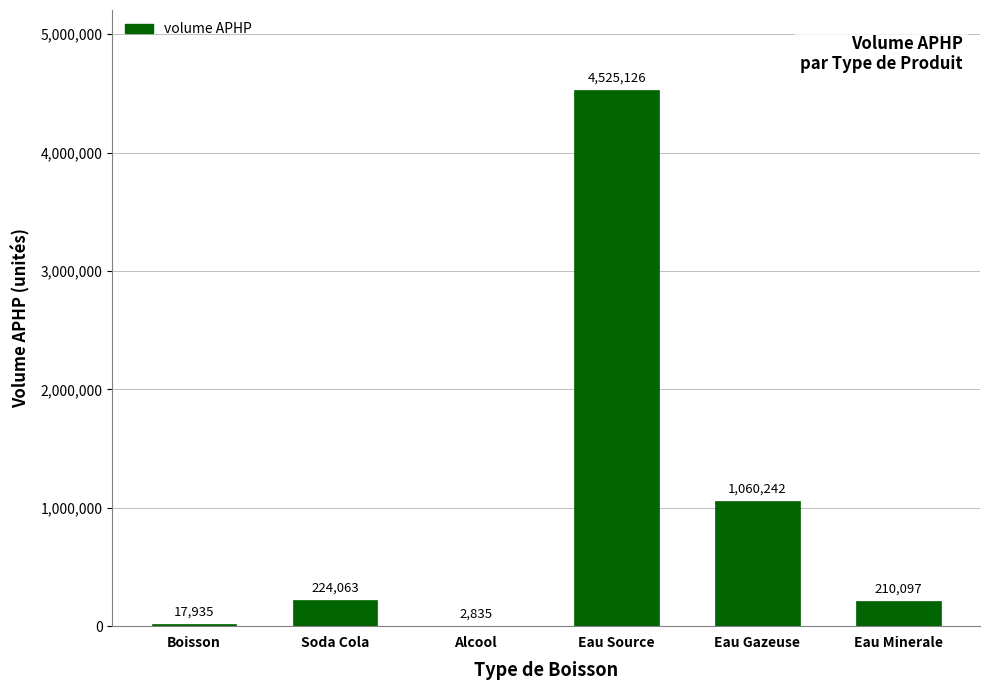

What is the sum of all values?

6040297.6